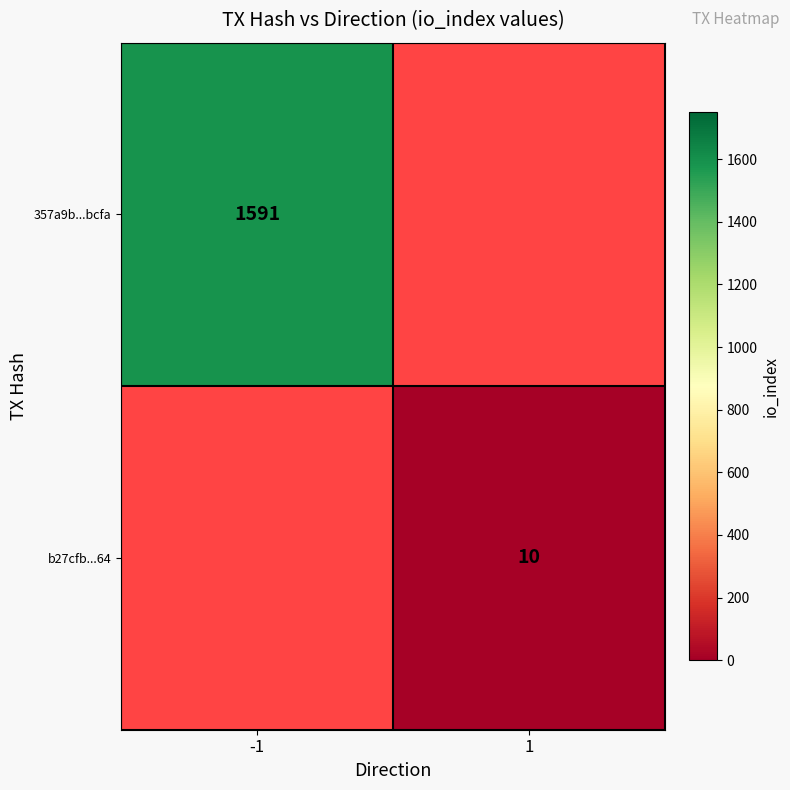

At how many categories does at least one series exceed 888?

1